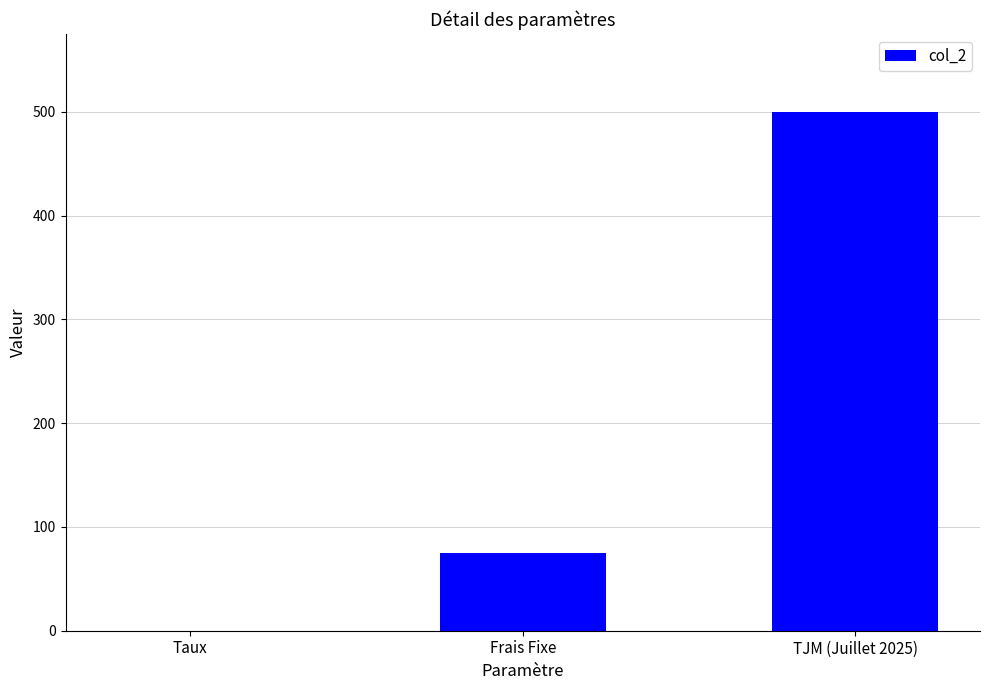

Which has a higher value, Frais Fixe or Taux?

Frais Fixe